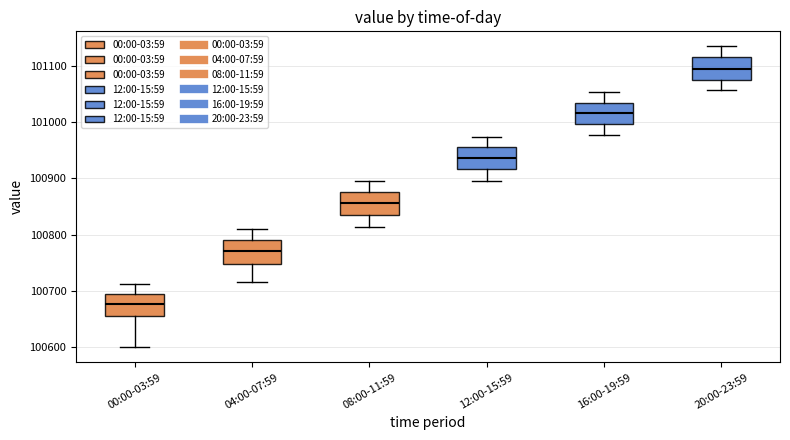

Reading left to right, transcribe this box plot: for each box, give where its median line is, the range the box spans, and where its two whiskers end, as read against the y-axis. The values are not printed on the chart, so give them approximately, as read against the axis.

00:00-03:59: median 100680, box 100660 to 100690, whiskers 100600 to 100710
04:00-07:59: median 100770, box 100750 to 100790, whiskers 100720 to 100810
08:00-11:59: median 100860, box 100830 to 100880, whiskers 100810 to 100890
12:00-15:59: median 100940, box 100920 to 100960, whiskers 100900 to 100970
16:00-19:59: median 101020, box 101000 to 101030, whiskers 100980 to 101050
20:00-23:59: median 101100, box 101080 to 101120, whiskers 101060 to 101130